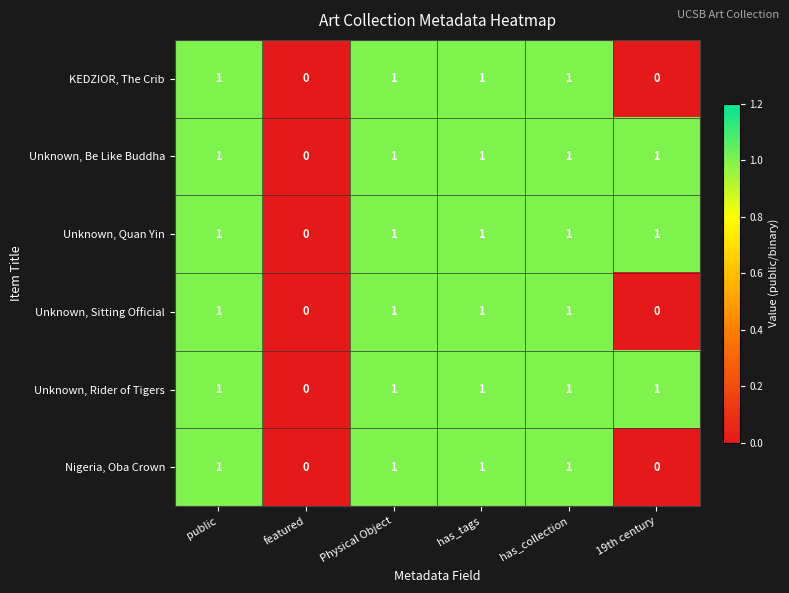

The Unknown, Rider of Tigers series shows 1 at has_tags. True or false?

True